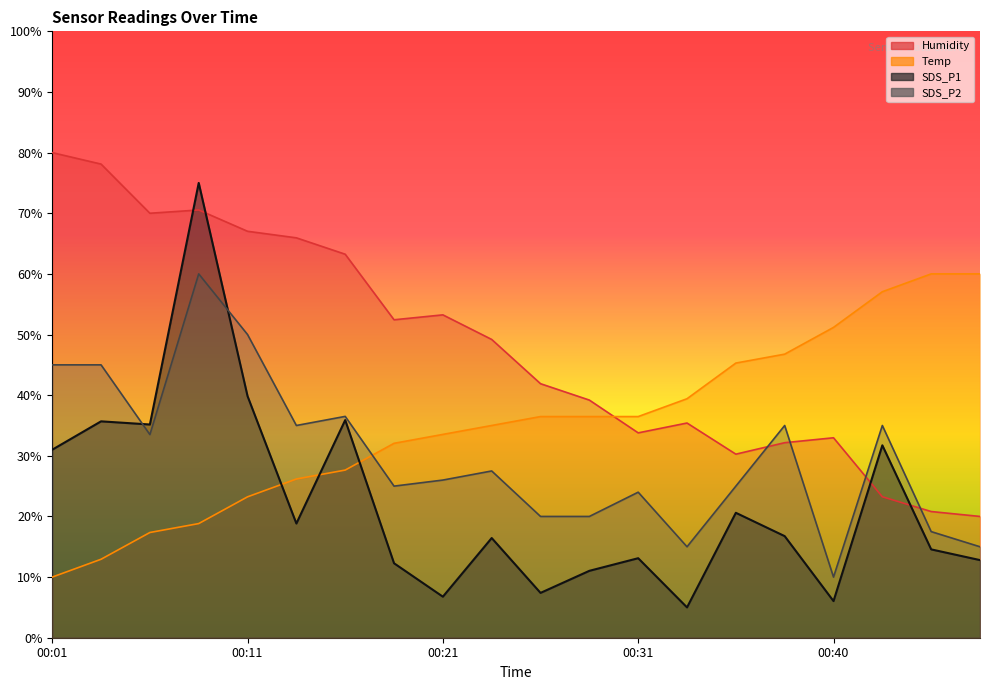

At which category is the sum across all series the highest?

00:08